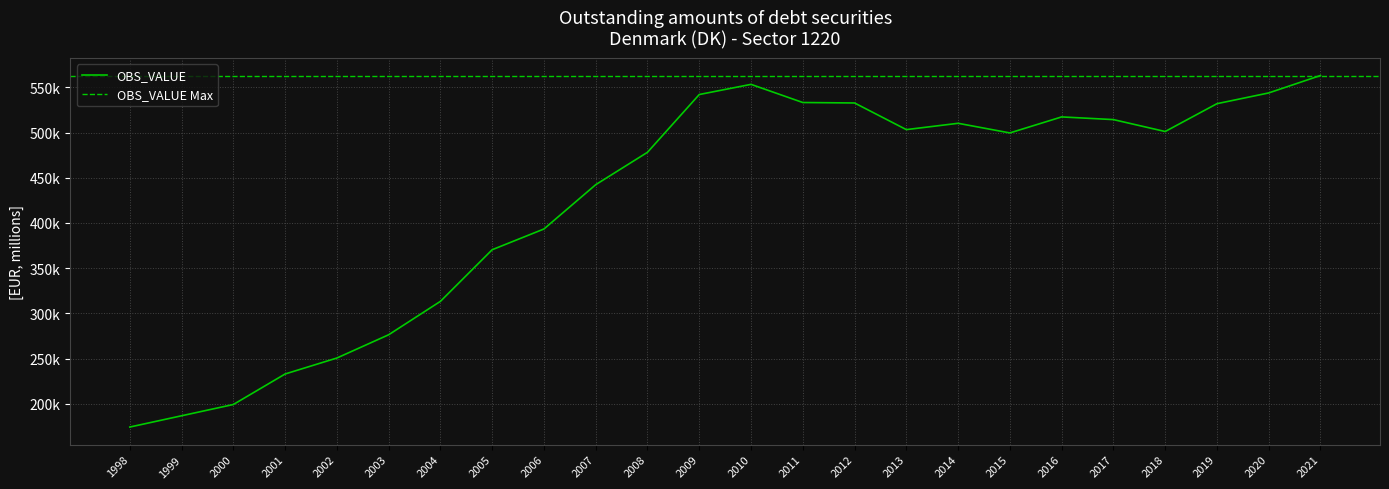

Rank the categories by value from highest to lowest.

2021, 2010, 2020, 2009, 2011, 2012, 2019, 2016, 2017, 2014, 2013, 2018, 2015, 2008, 2007, 2006, 2005, 2004, 2003, 2002, 2001, 2000, 1999, 1998